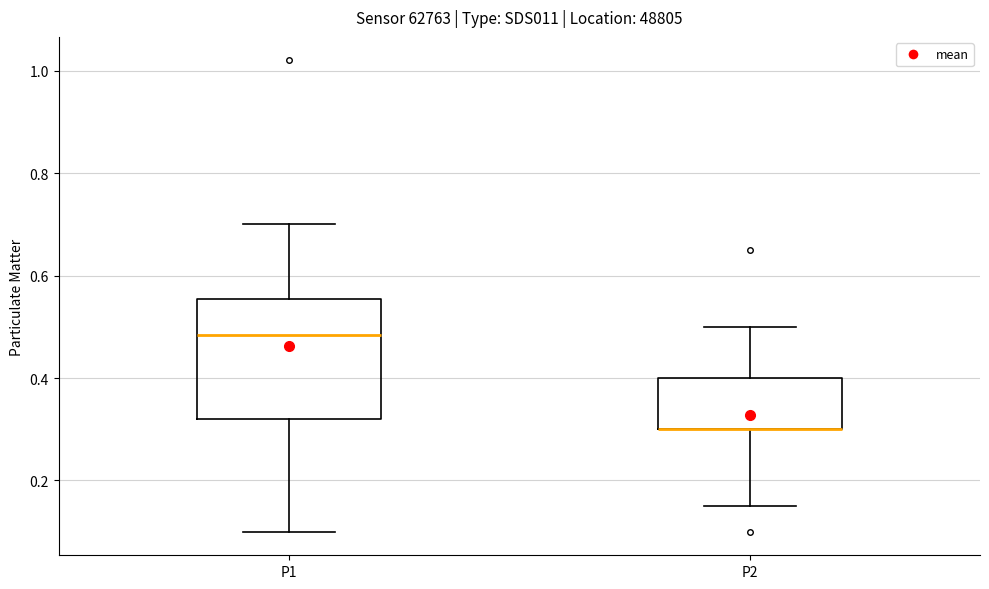

Comparing the boxes themselves (not the whiskers), which one is the tallest?

P1